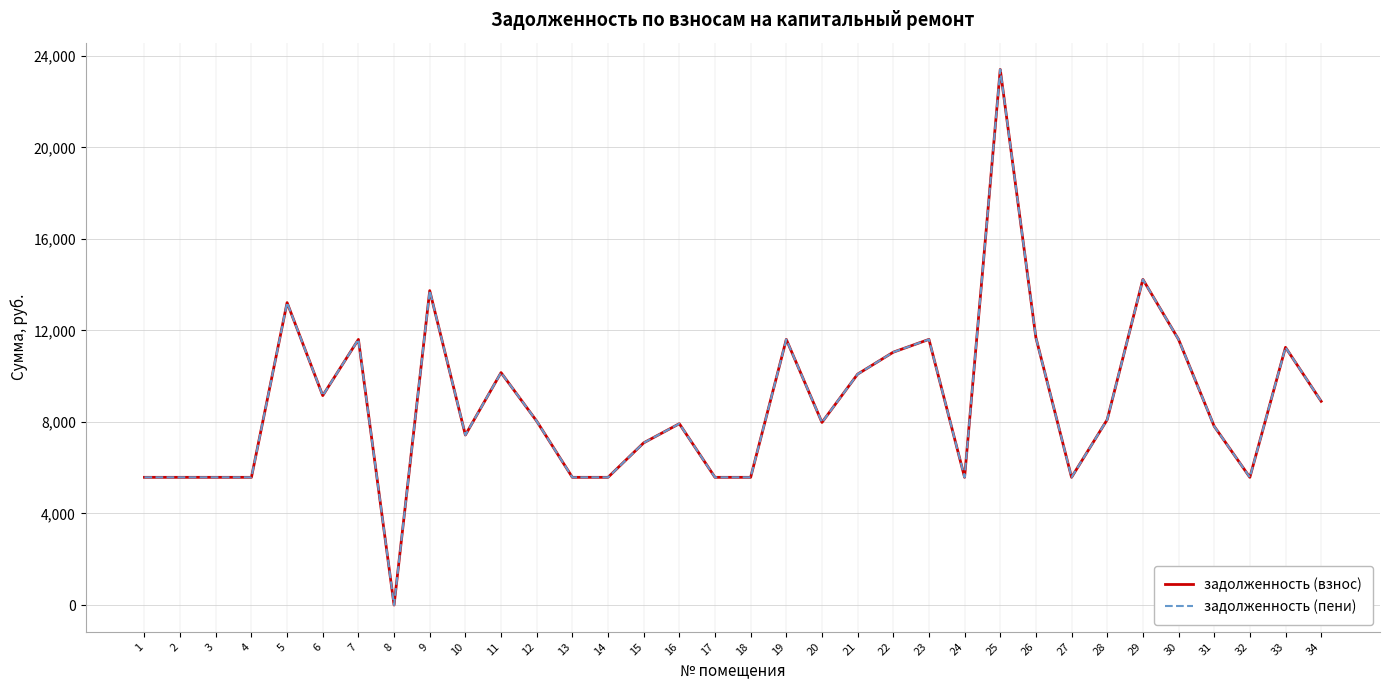

The задолженность (взнос) series shows 18728.8 at 5. True or false?

False